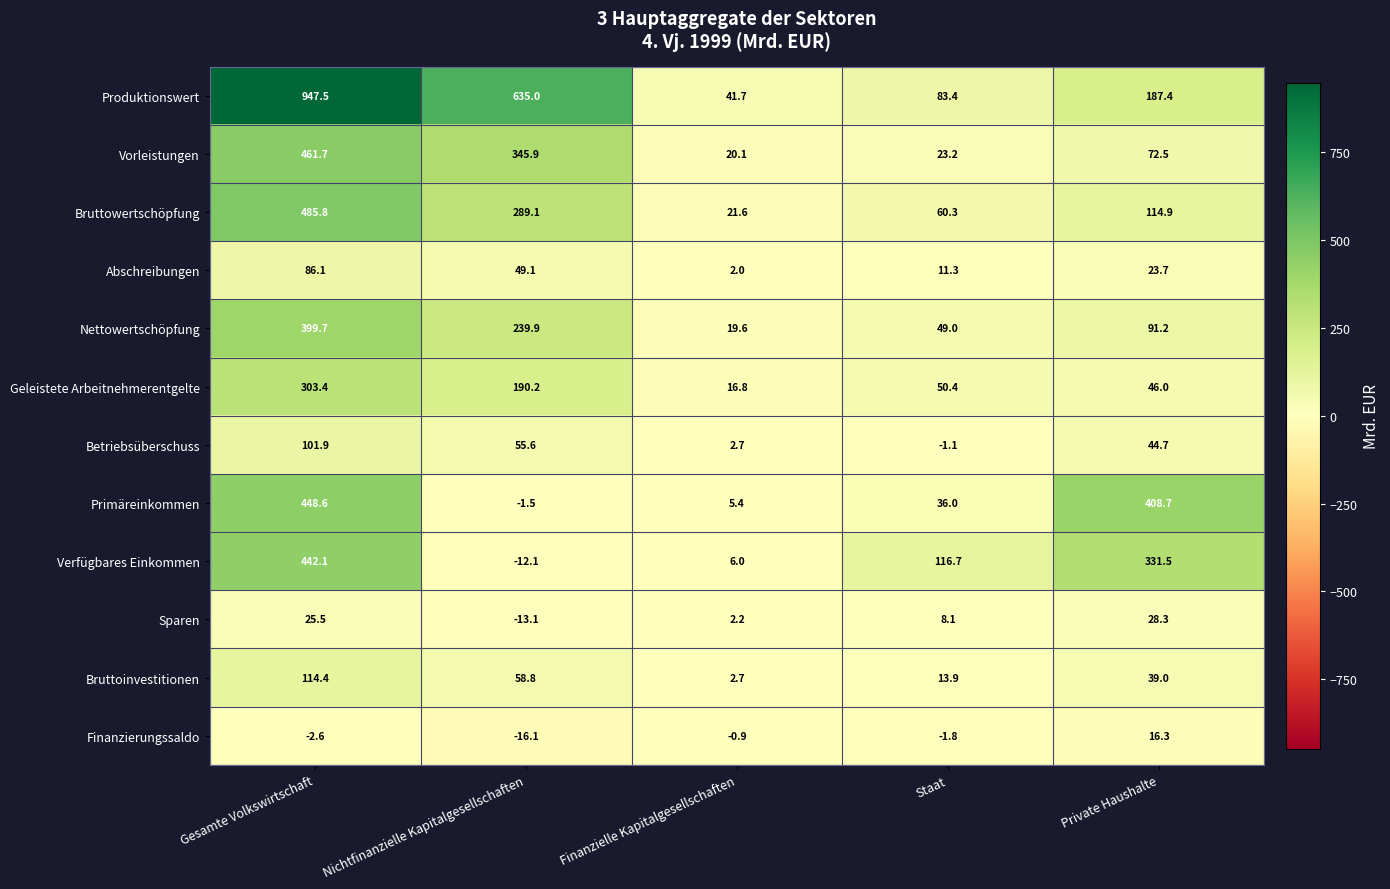

What is the difference between the maximum and minimum values in the Abschreibungen series?

84.1